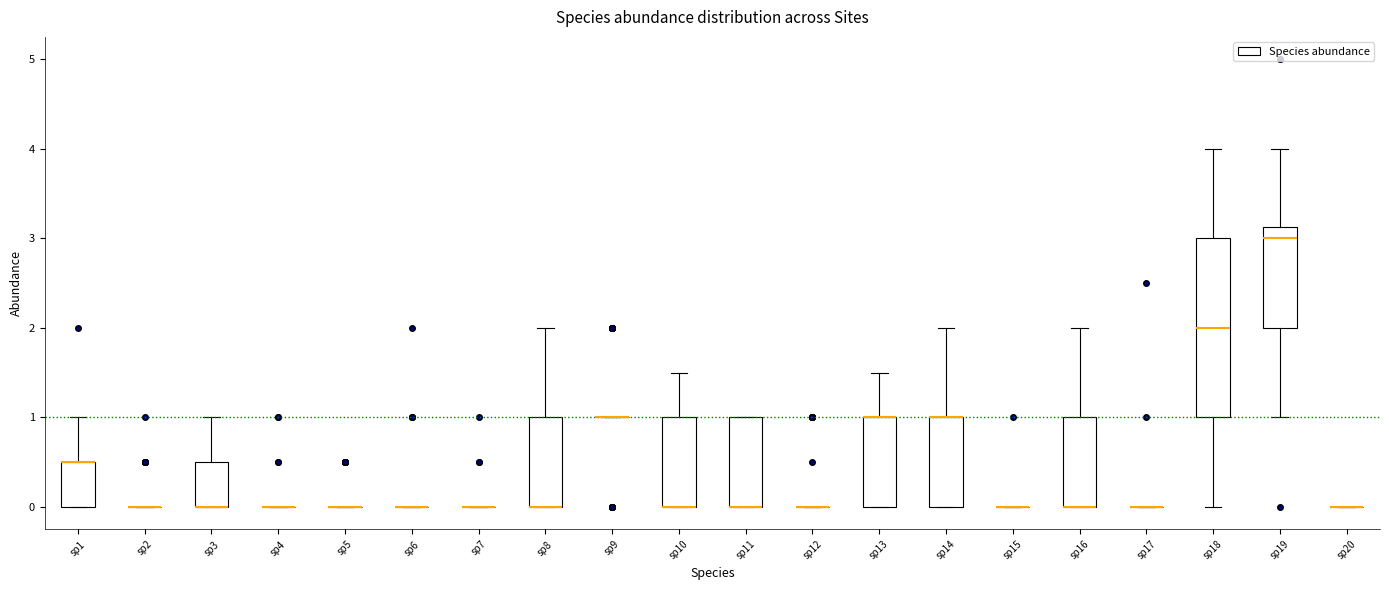

Where is the upper edge of the box for sp16 on the y-axis? The values are not printed on the chart, so give them approximately, as read against the axis.

1.0